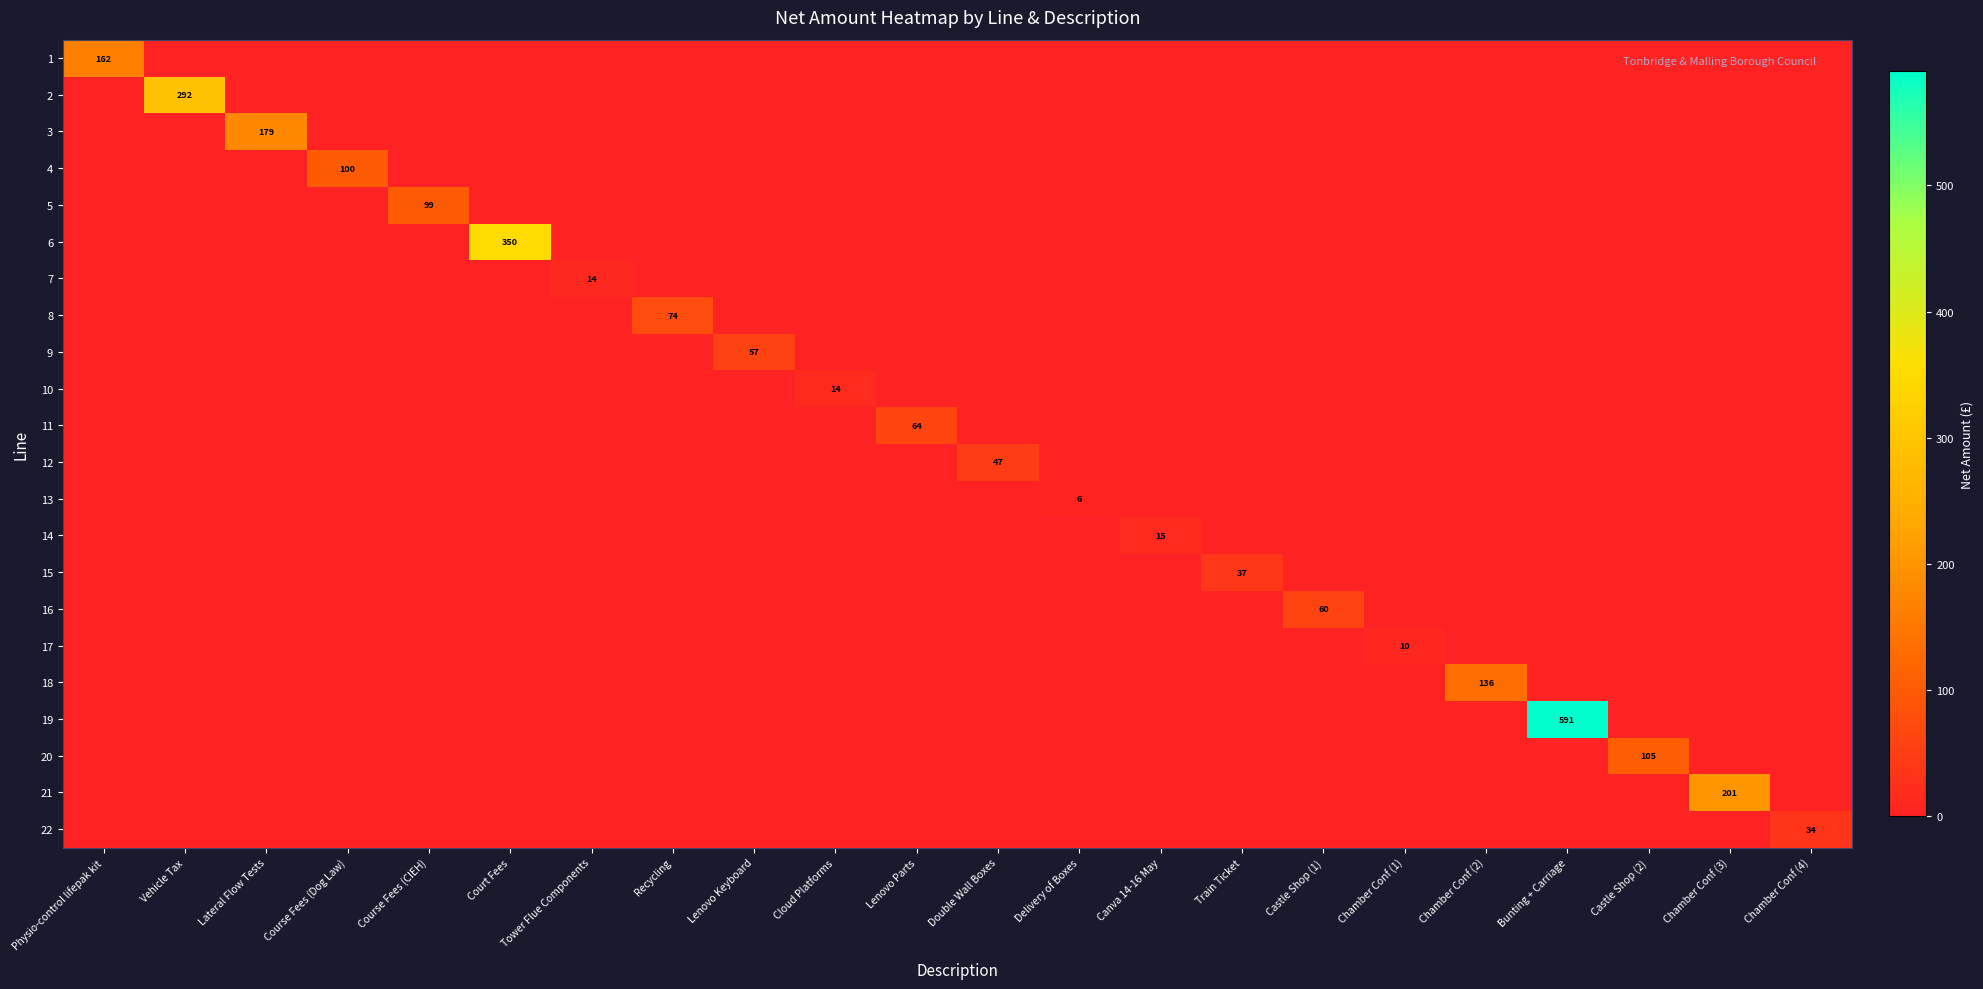

Is it true that 20 equals 50.1 at Chamber Conf (1)?

False